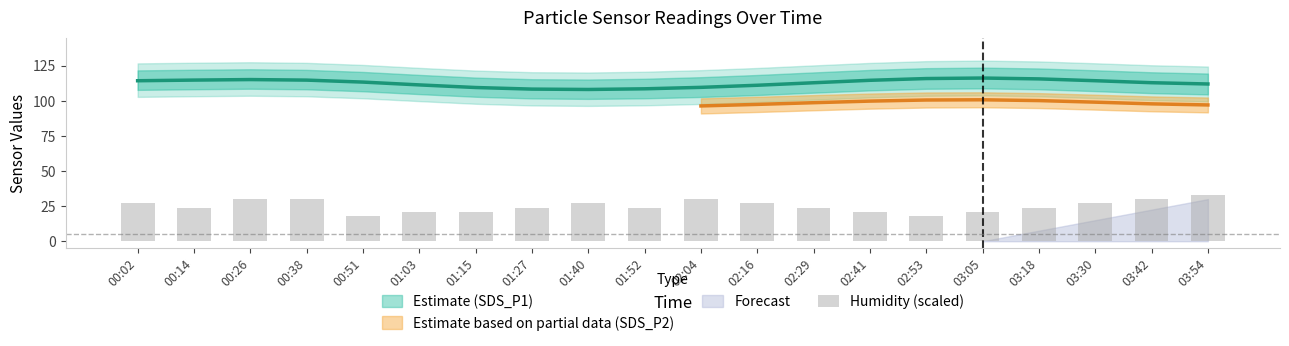

List the labels in order of value, smallest first.

00:51, 02:53, 01:03, 01:15, 02:41, 03:05, 00:14, 01:27, 01:52, 02:29, 03:18, 00:02, 01:40, 02:16, 03:30, 00:26, 00:38, 02:04, 03:42, 03:54